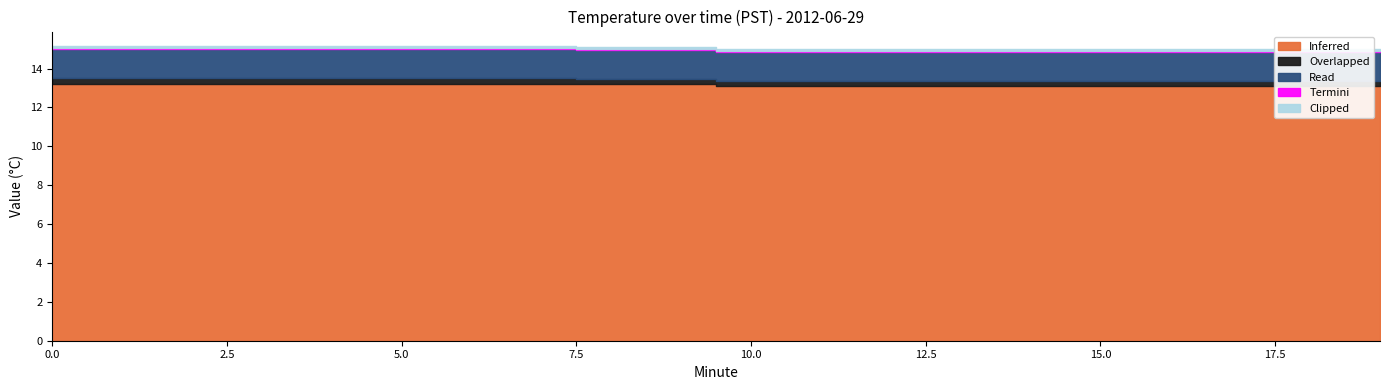

Count the Read values in the range 1 to 2.

20